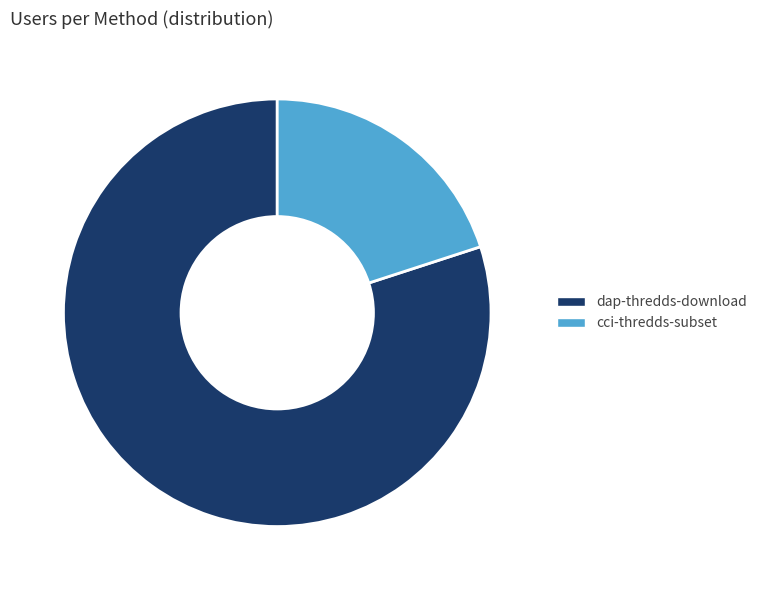

Which category accounts for the majority?

dap-thredds-download